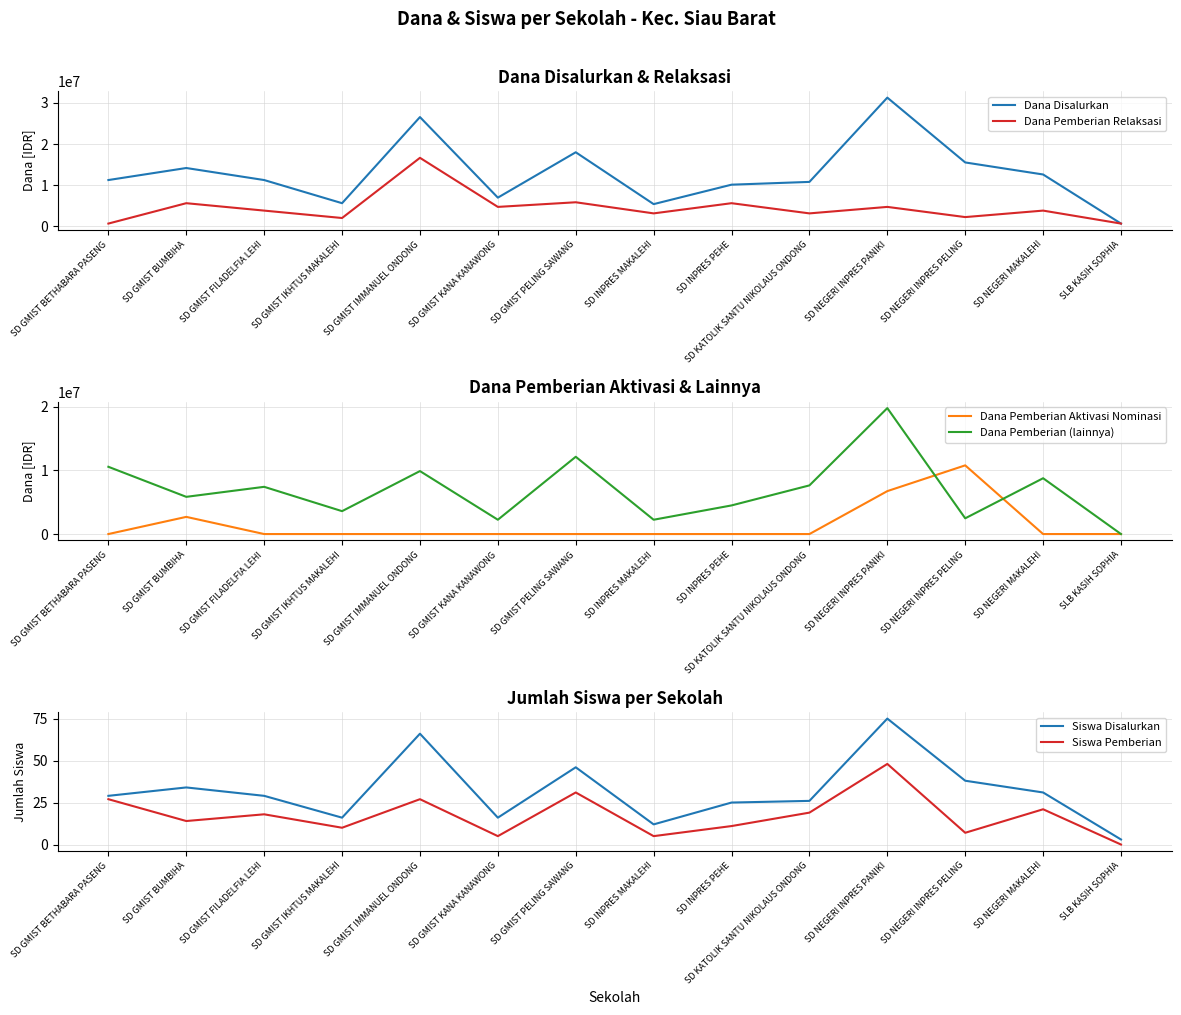

How many lines are shown in the chart?

6